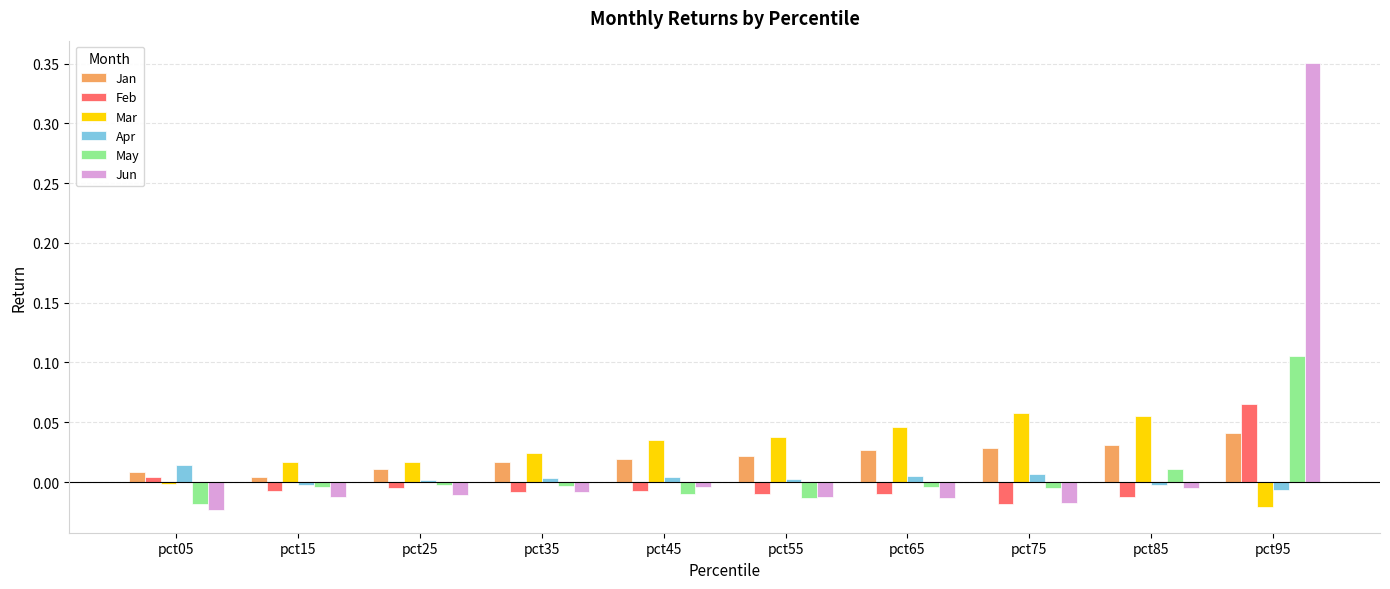

Which series has the largest range (max minus min)?

Jun